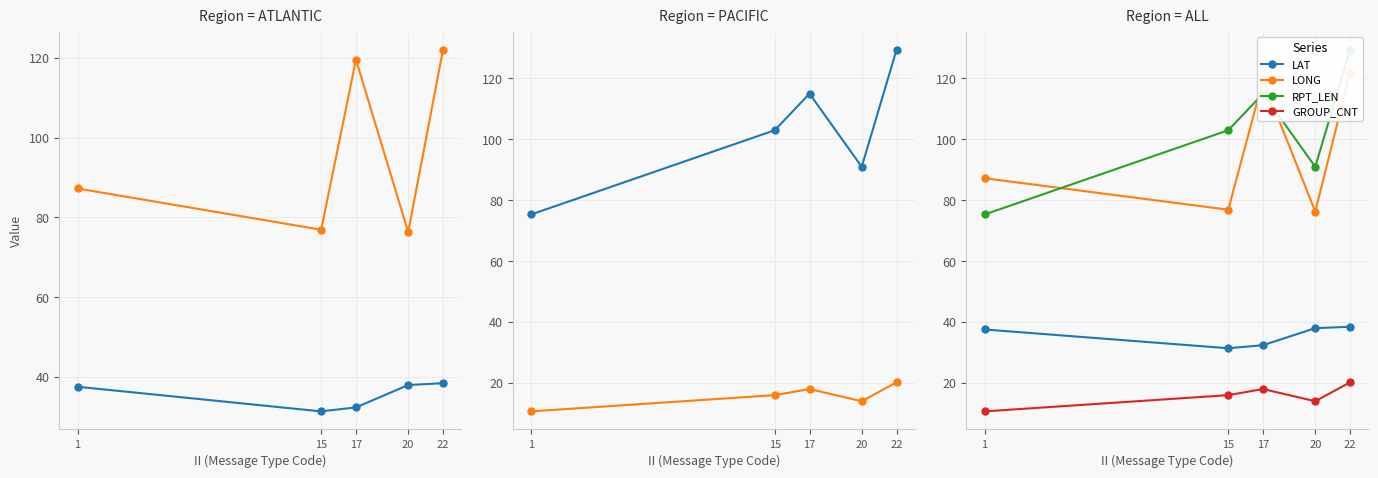

At which label does LONG first exceed 87?

1